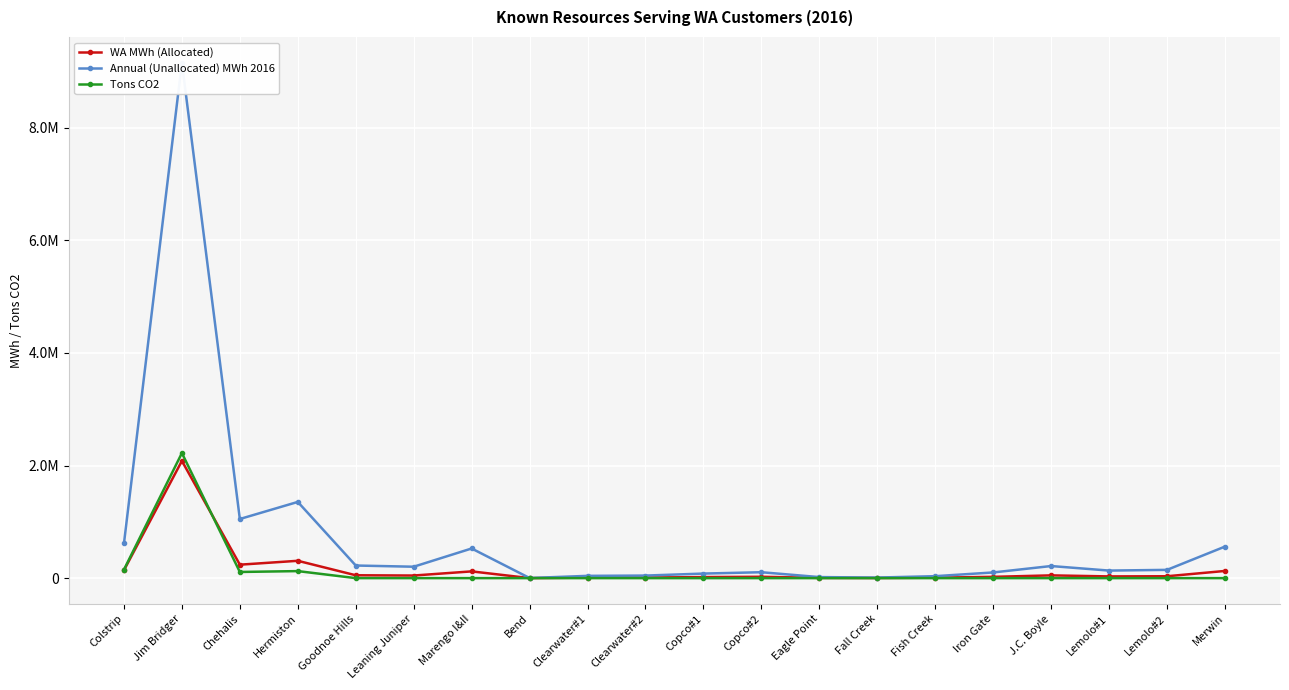

How many lines are shown in the chart?

3